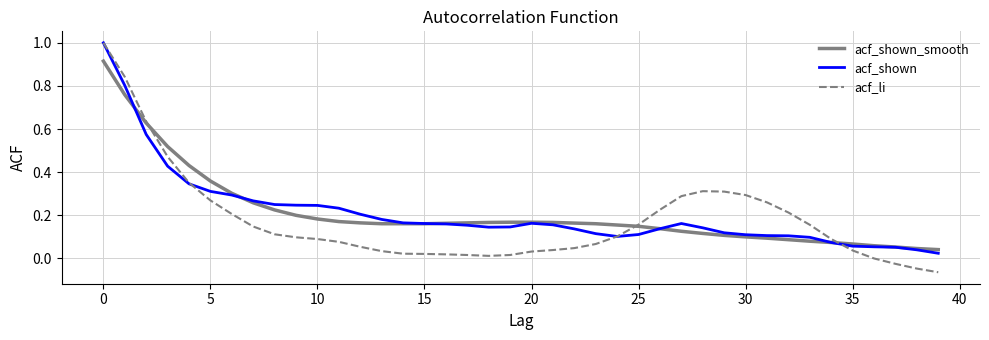

What is the maximum value for acf_shown?

1.0